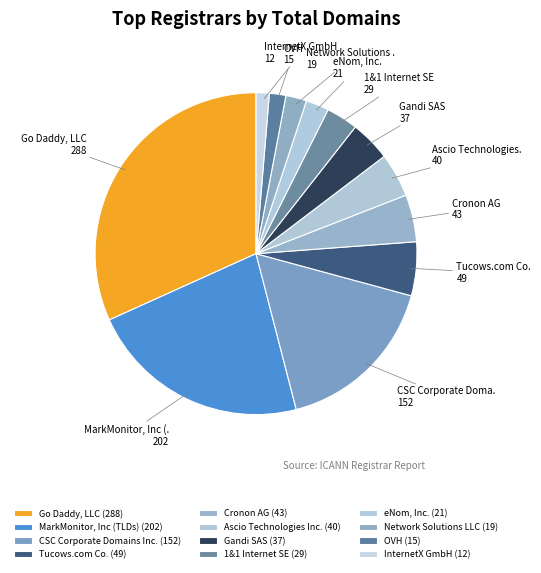

To the nearest percent, what is the combined percentage of InternetX GmbH and Network Solutions LLC?

3%